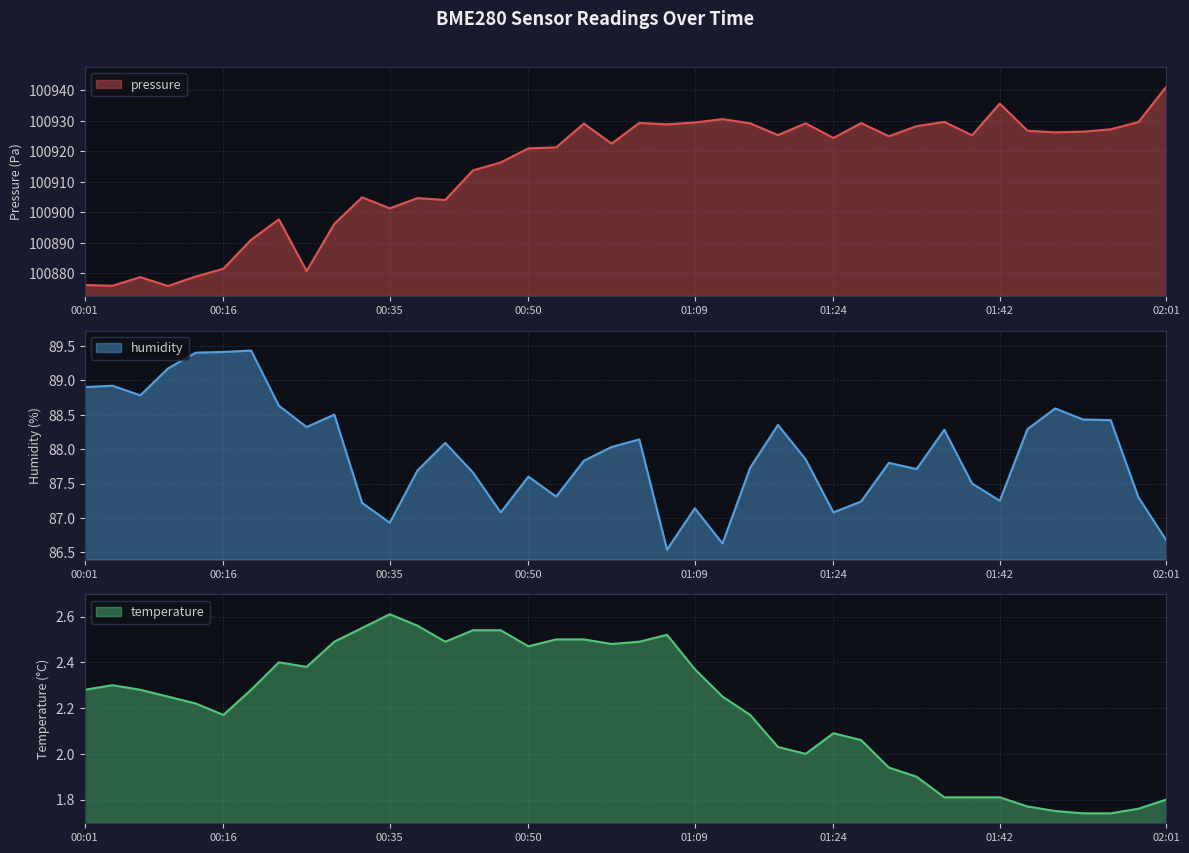

The temperature series shows 3.4 at 00:31. True or false?

False